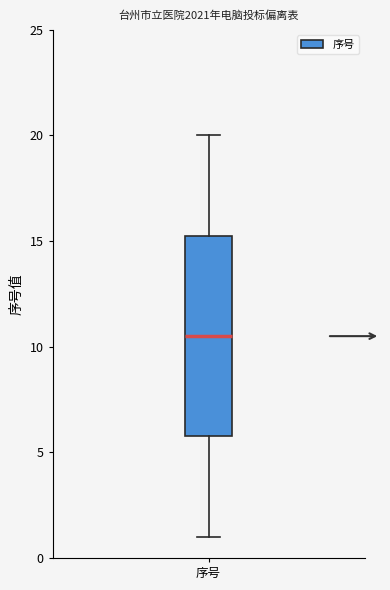

Transcribe this box plot: give where the median line is, the range the box spans, and where the two whiskers end, as read against the y-axis. The values are not printed on the chart, so give them approximately, as read against the axis.

median 10.5, box 6.0 to 15.5, whiskers 1.0 to 20.0